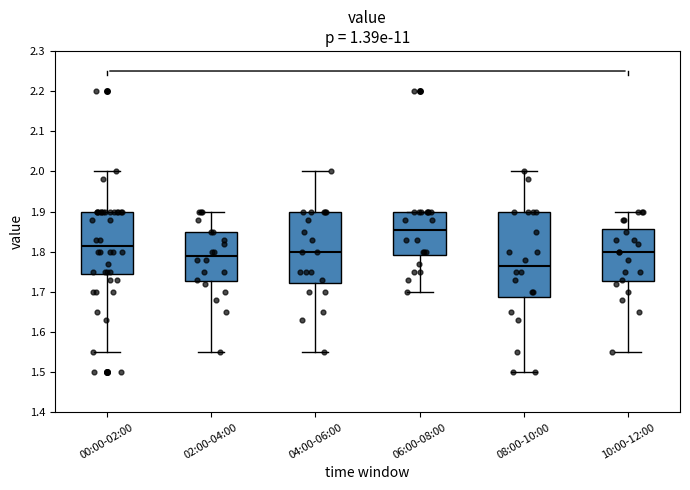

Reading left to right, read every box against the y-axis: the position of its median line, the range the box covers, and the ends of its whiskers. The values are not printed on the chart, so give them approximately, as read against the axis.

00:00-02:00: median 1.82, box 1.75 to 1.90, whiskers 1.55 to 2.00
02:00-04:00: median 1.79, box 1.73 to 1.85, whiskers 1.55 to 1.90
04:00-06:00: median 1.80, box 1.72 to 1.90, whiskers 1.55 to 2.00
06:00-08:00: median 1.86, box 1.79 to 1.90, whiskers 1.70 to 1.90
08:00-10:00: median 1.77, box 1.69 to 1.90, whiskers 1.50 to 2.00
10:00-12:00: median 1.80, box 1.73 to 1.86, whiskers 1.55 to 1.90